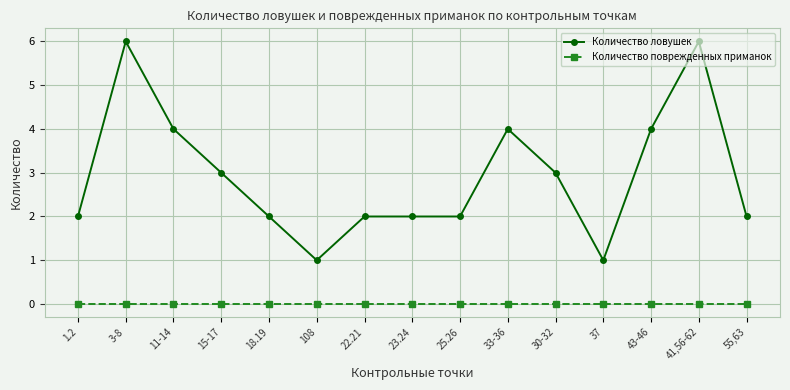

Count the number of categories in the chart.

15